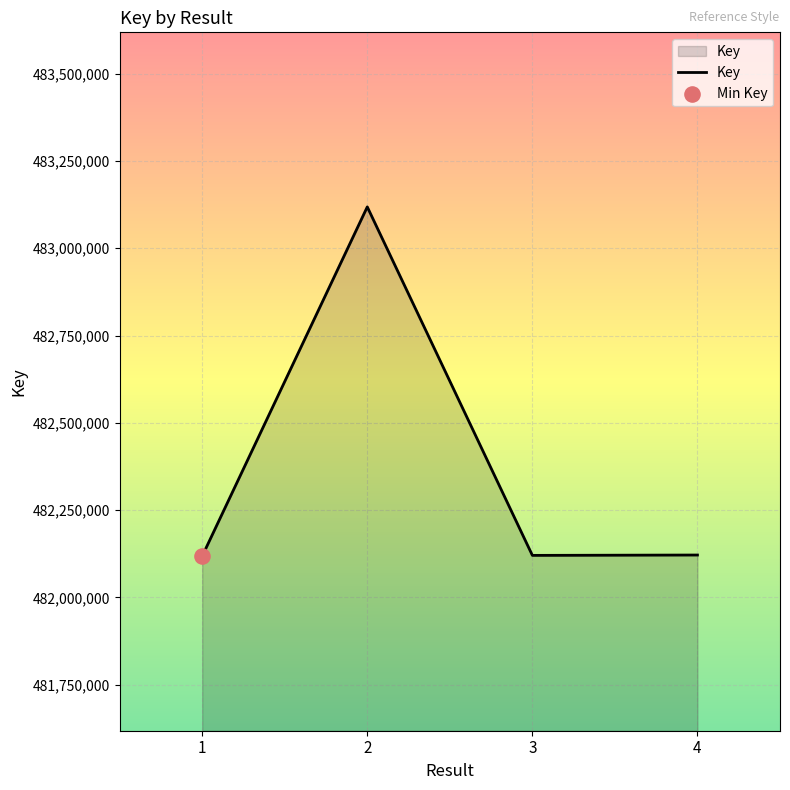

Between 4 and 2, which is larger?

2